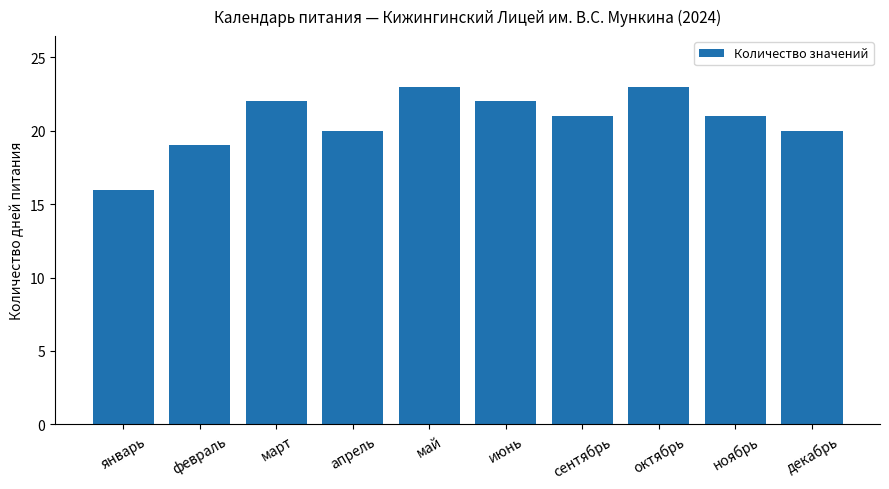

What is the sum of the values at сентябрь and октябрь?

44